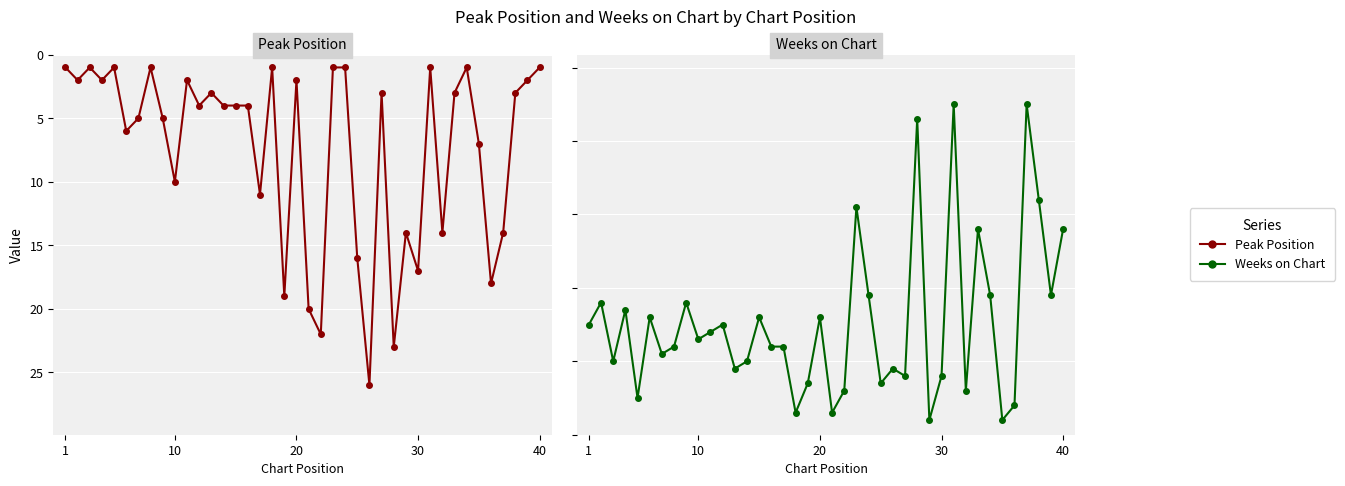

What is the lowest value of the Weeks on Chart series?

2